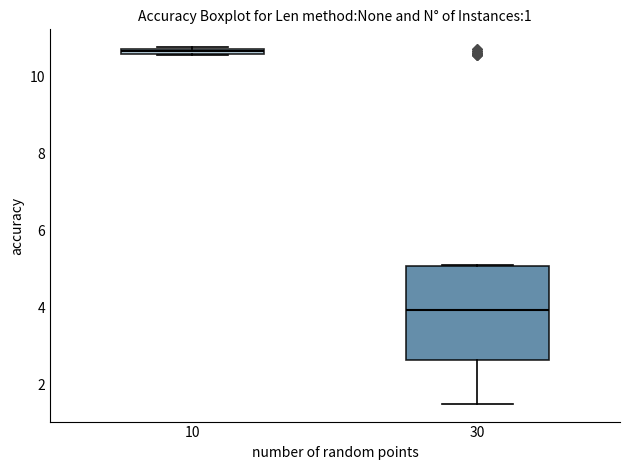

Where is the upper edge of the box at x = 10 on the y-axis? The values are not printed on the chart, so give them approximately, as read against the axis.

10.8